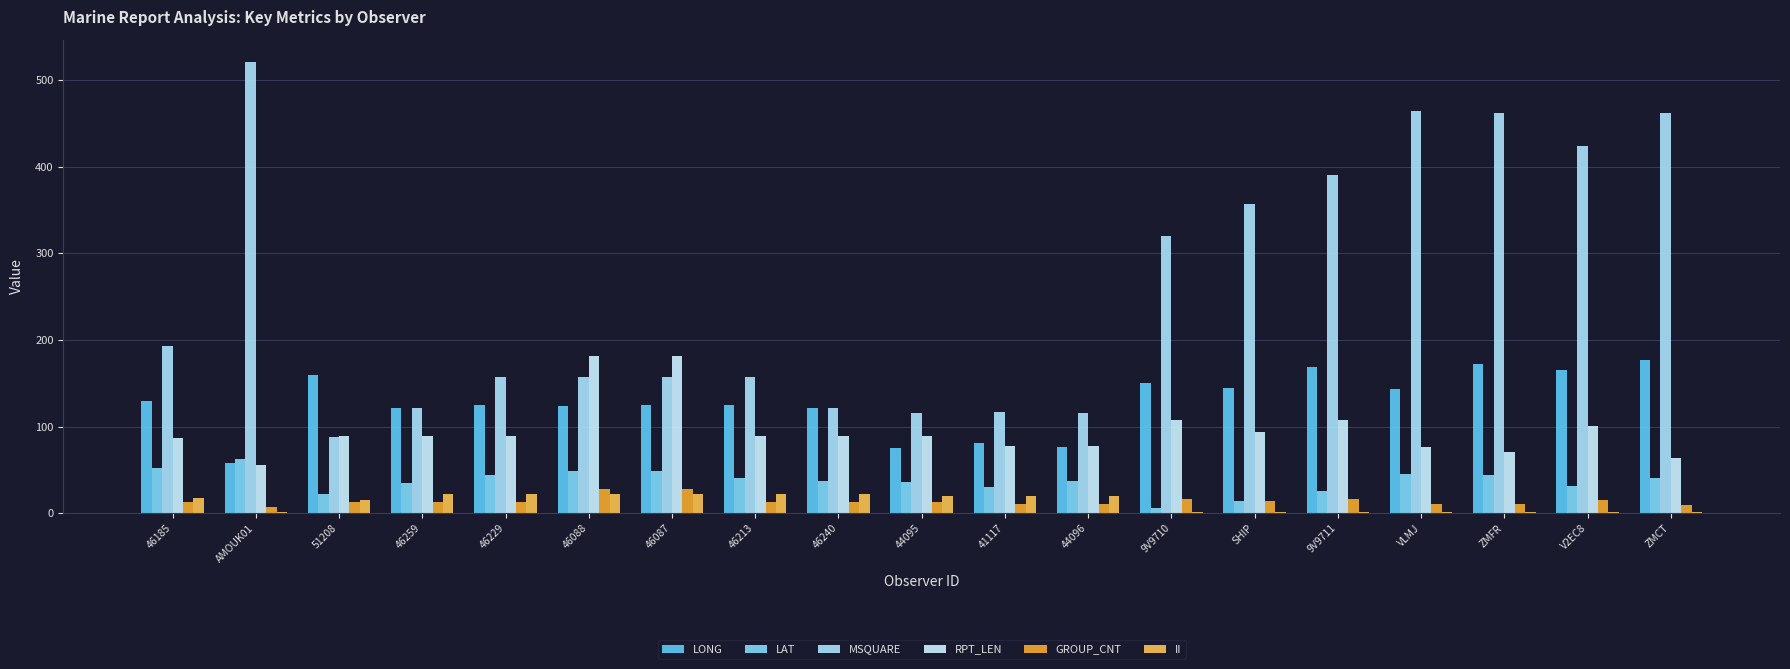

What is the difference between the highest and lowest values at 46213?

144.0